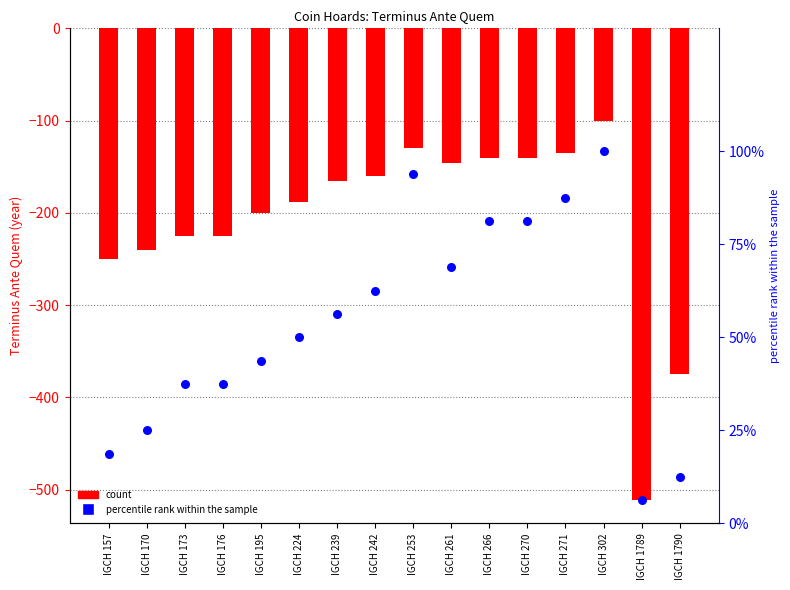

What is the total value across all series at IGCH 195?

-156.2